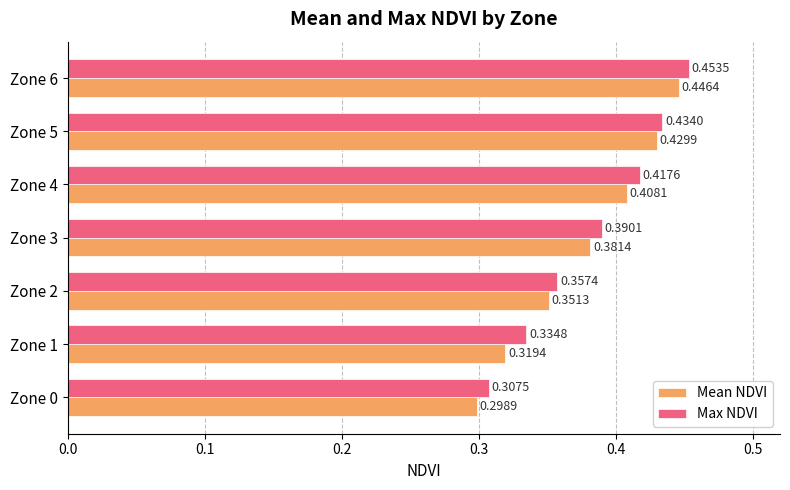

List the series in order of their peak value, lowest first.

Mean NDVI, Max NDVI